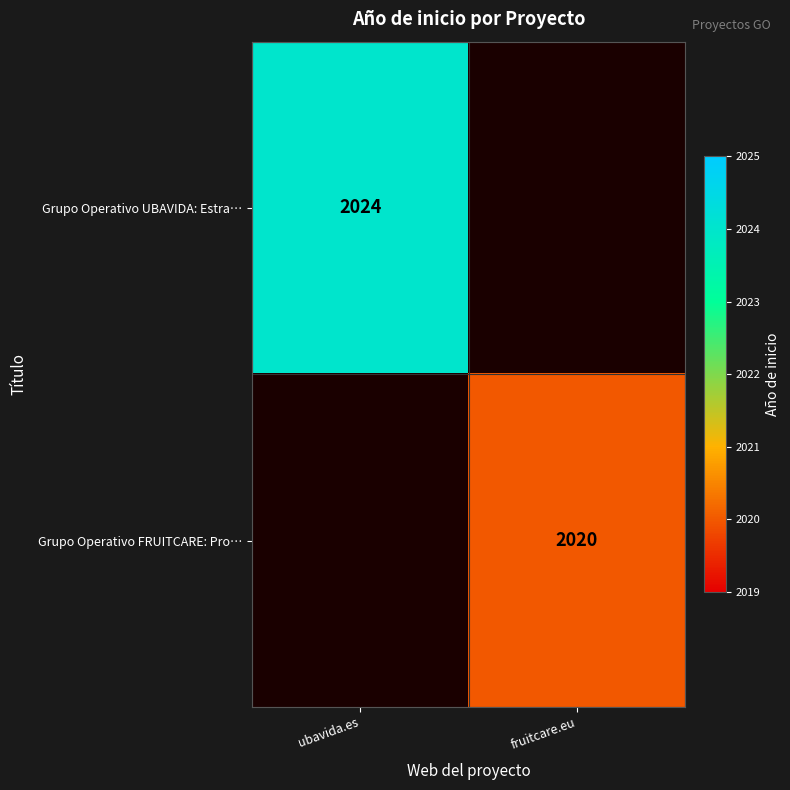

The value of Grupo Operativo UBAVIDA: Estra… at ubavida.es is 2741. True or false?

False